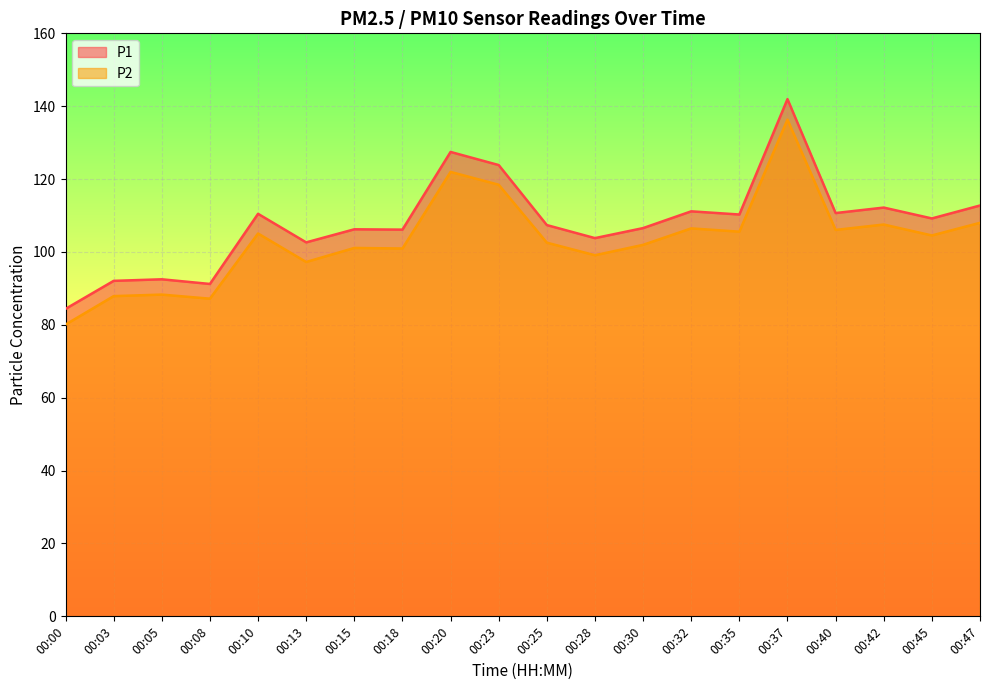

What is the spread (max minus min) of values at 00:05?

4.2